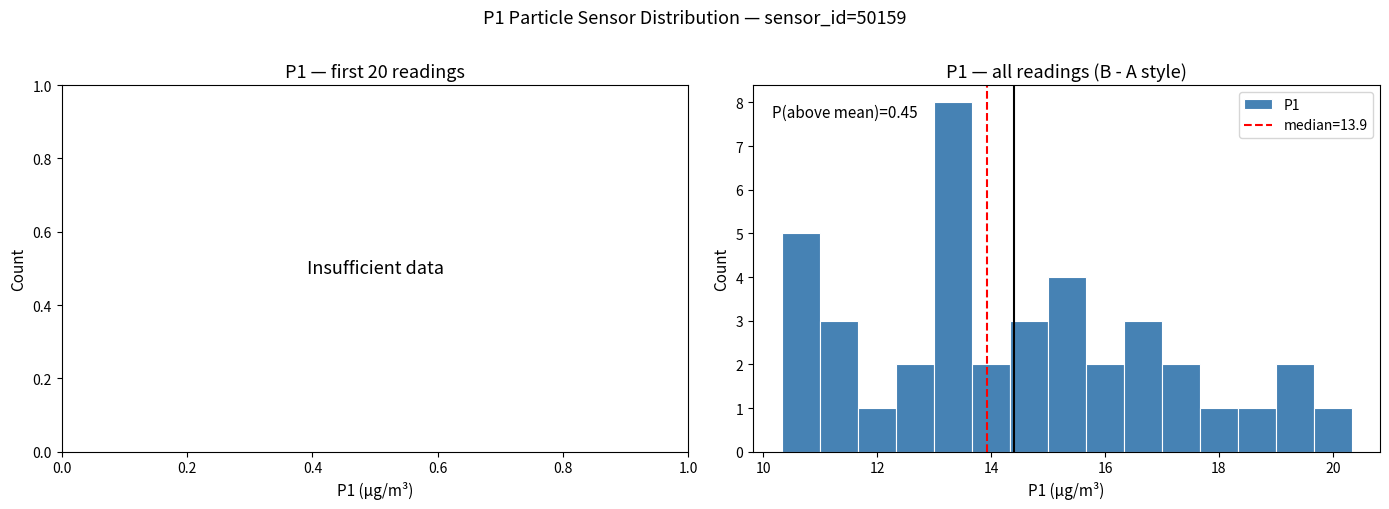

Read against the x-axis, roughly where is the centre of the tallest bar?

13.4